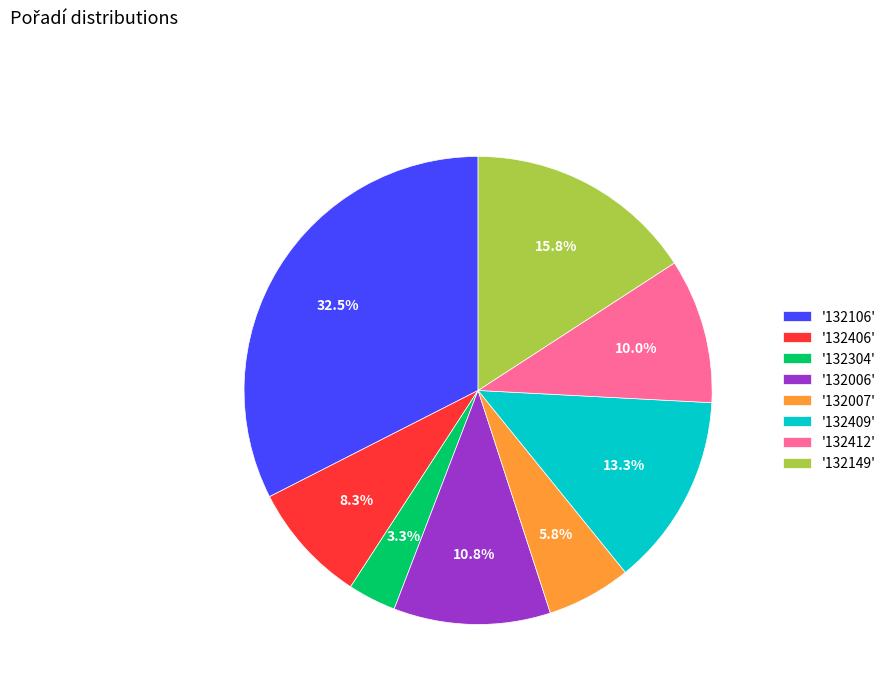

Which category has the biggest portion of the pie?

'132106'